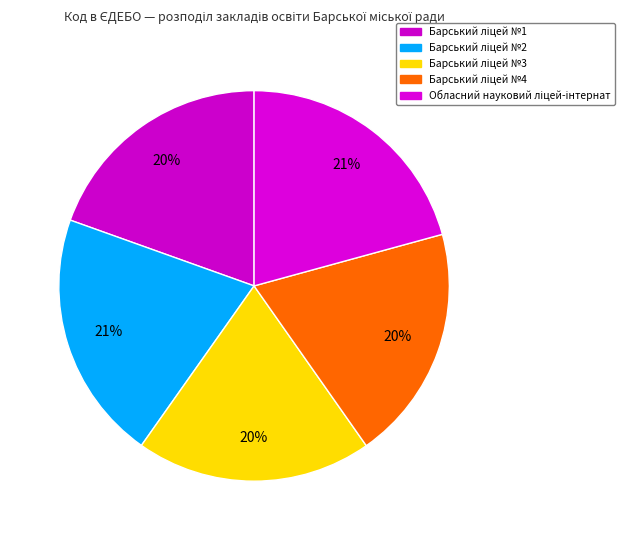

The Барський ліцей №4 slice represents 20% of the pie. True or false?

True